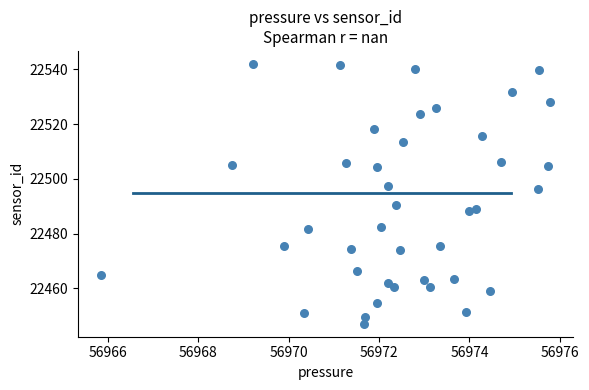

What is the range of X values (max minus min)?

9.9